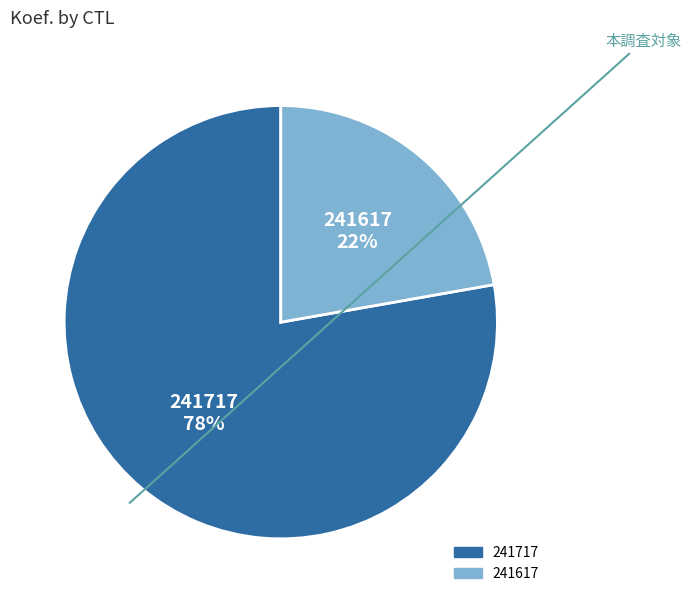

What is the ratio of the value at 241717 to the value at 241617?

3.5